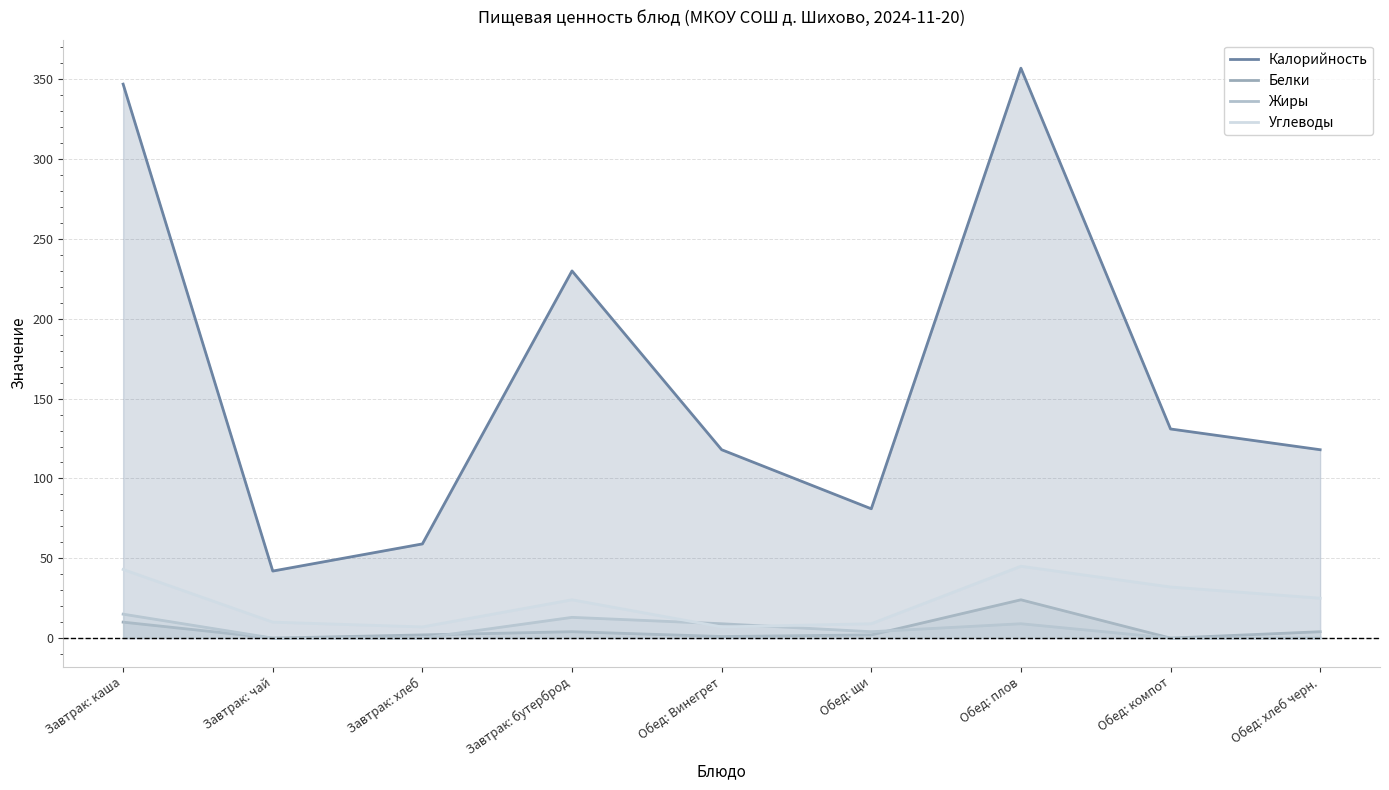

Which series has the widest spread of values?

Калорийность